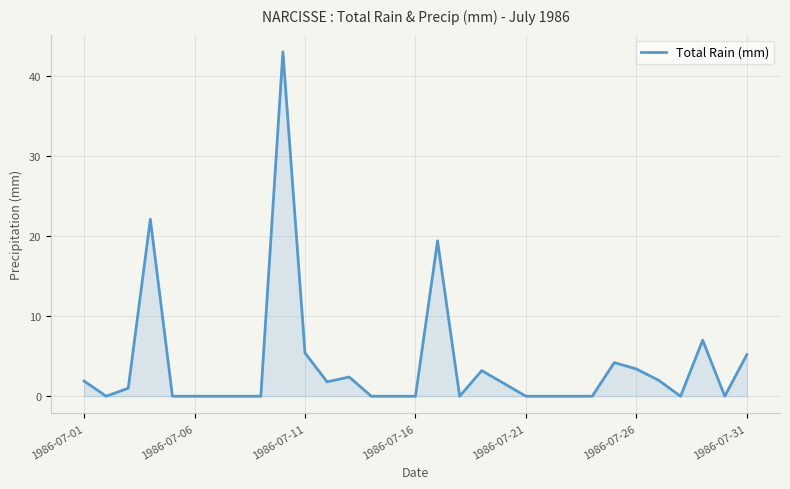

What is the greatest value displayed?

43.0